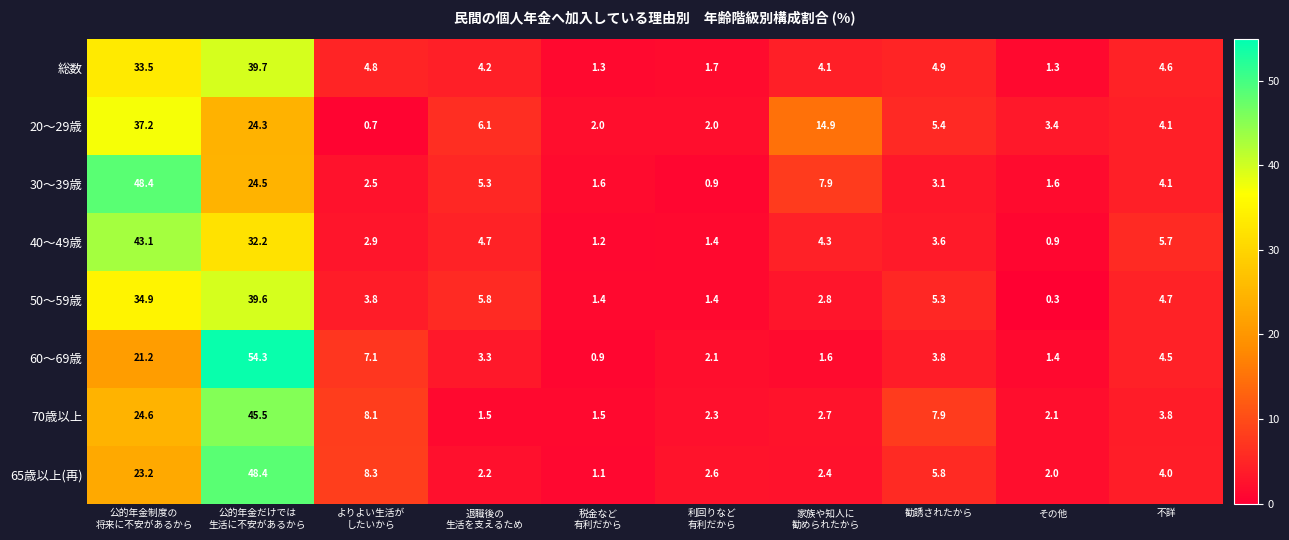

What is the difference between the maximum and minimum values in the 40〜49歳 series?

42.2